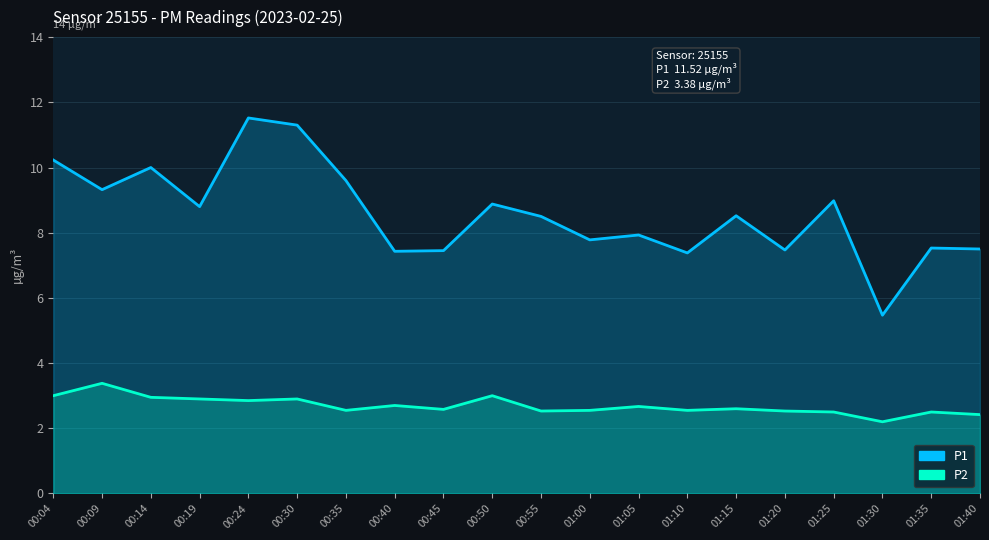

The P2 series shows 2.7 at 01:05. True or false?

True